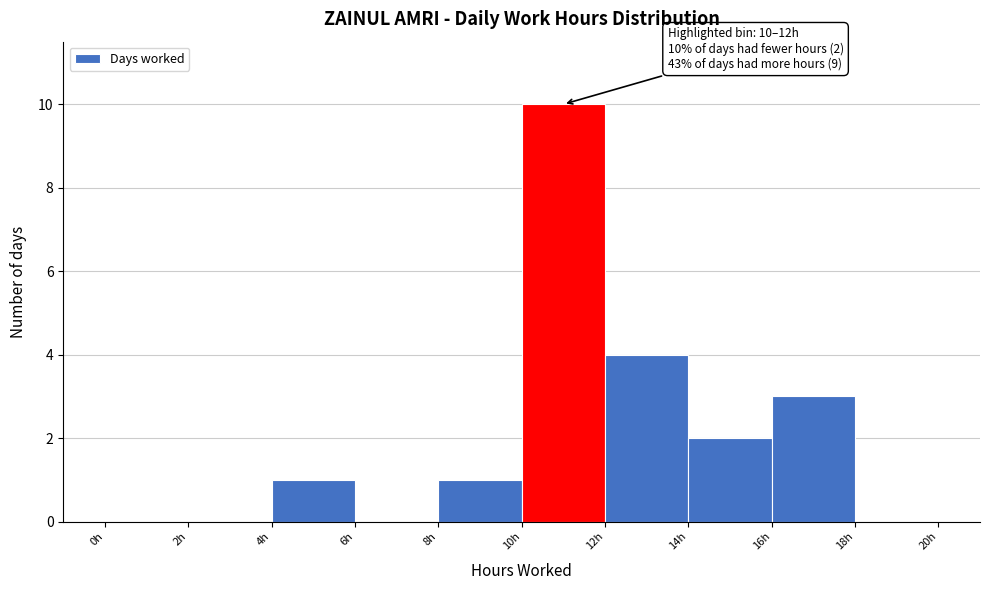

Over which range of the x-axis is the bar tallest?

10 to 12